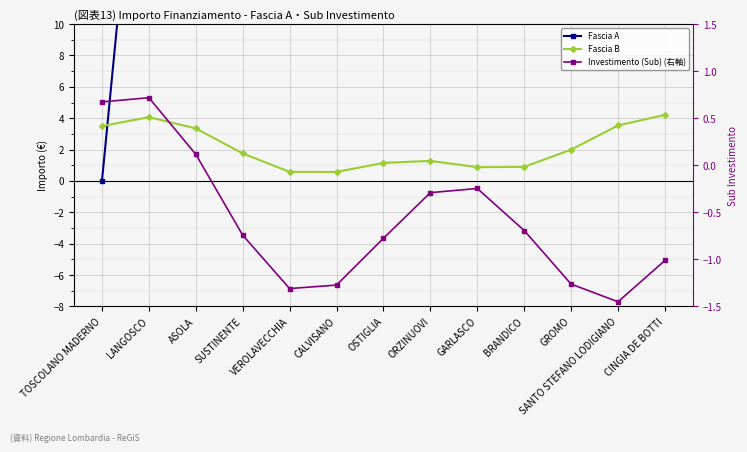

What is the difference between the second highest and minimum values in the Fascia B series?

3.5